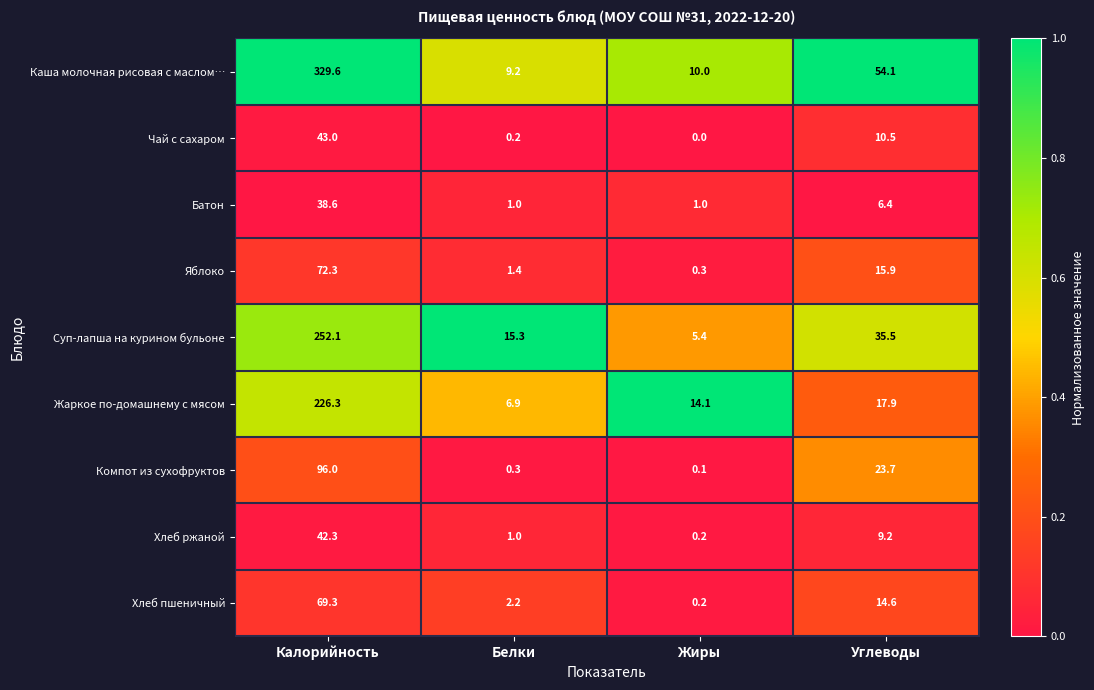

Which series changed the most between Калорийность and Белки?

Каша молочная рисовая с маслом…